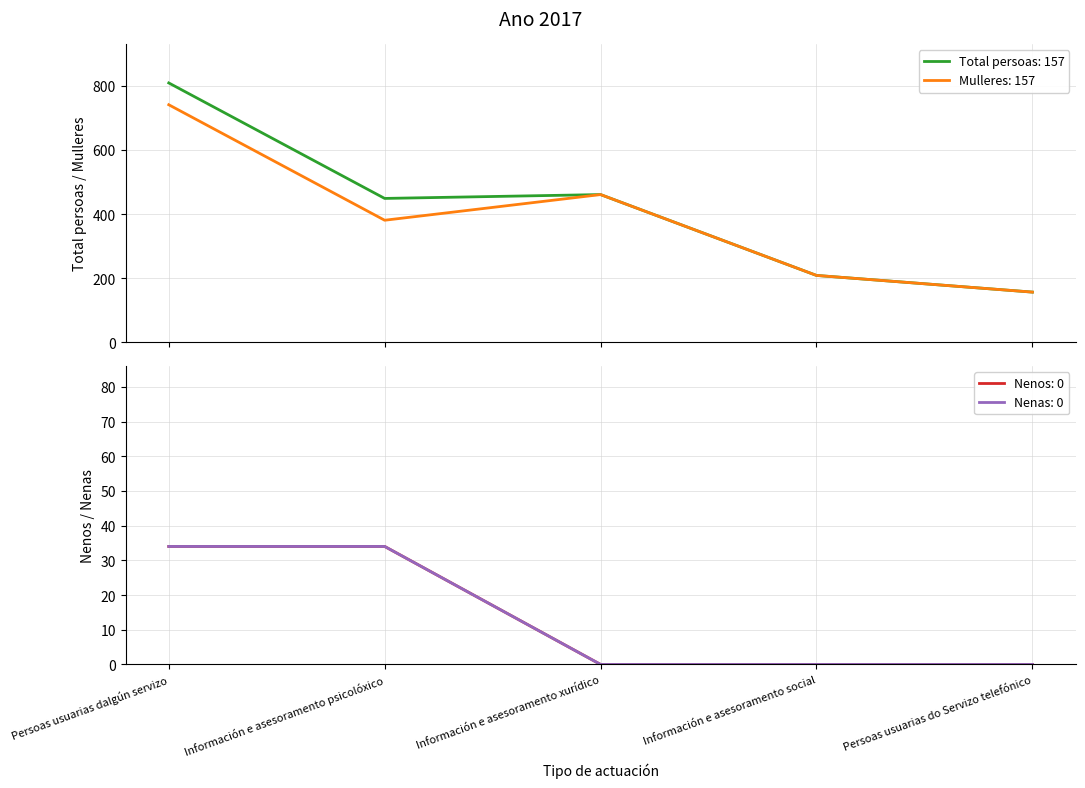

Which series has the largest range (max minus min)?

Total persoas